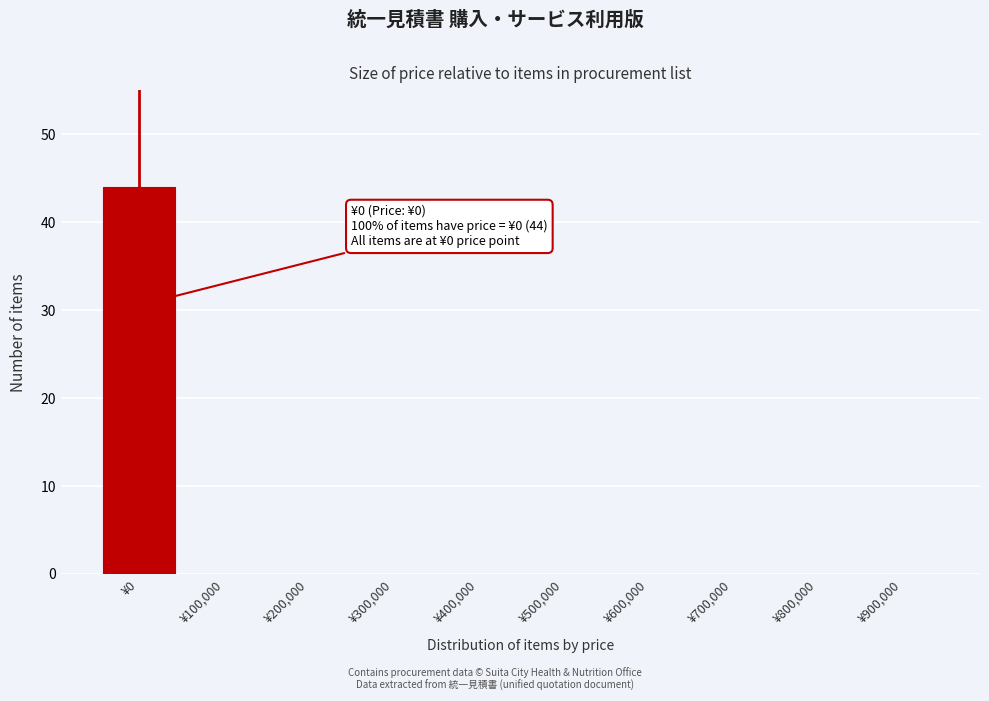

Reading left to right, transcribe all the data shown in this chart.

¥0=44	¥100,000=0	¥200,000=0	¥300,000=0	¥400,000=0	¥500,000=0	¥600,000=0	¥700,000=0	¥800,000=0	¥900,000=0